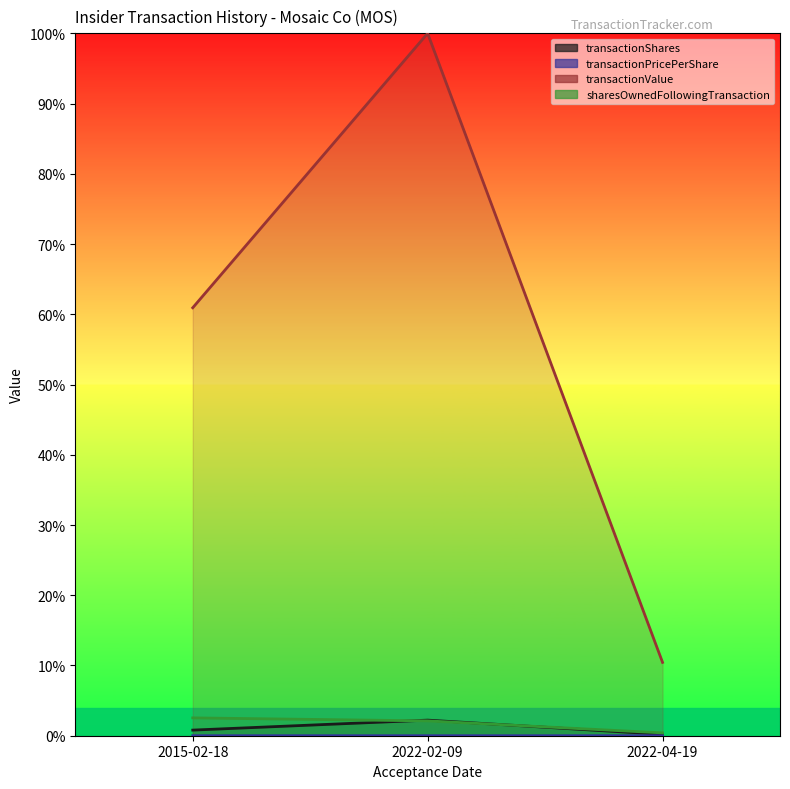

The transactionValue series shows 0.3 at 2015-02-18. True or false?

False